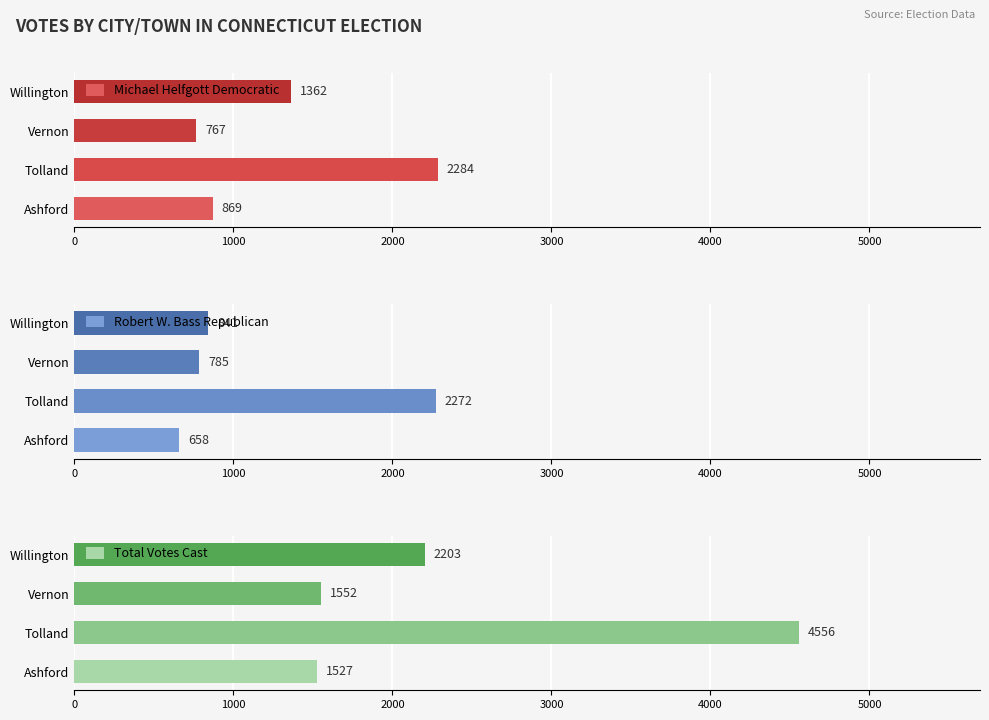

How many bars are there in each group?

3